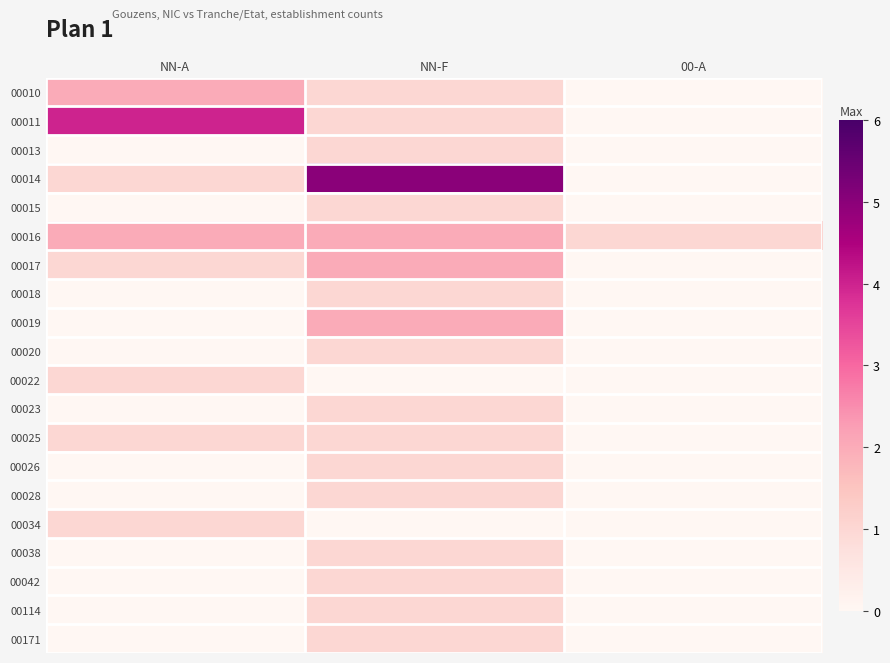

At how many categories does at least one series exceed 0?

3